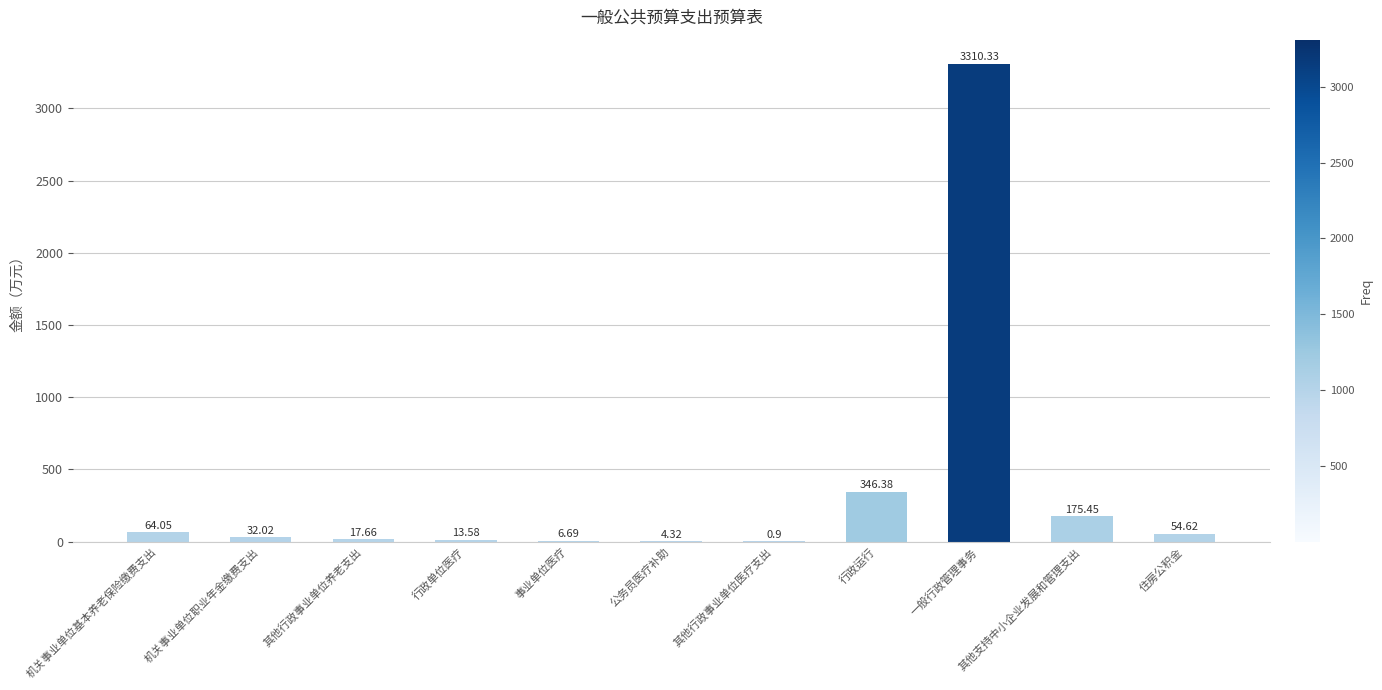

What is the ratio of the value at 行政单位医疗 to the value at 公务员医疗补助?

3.1